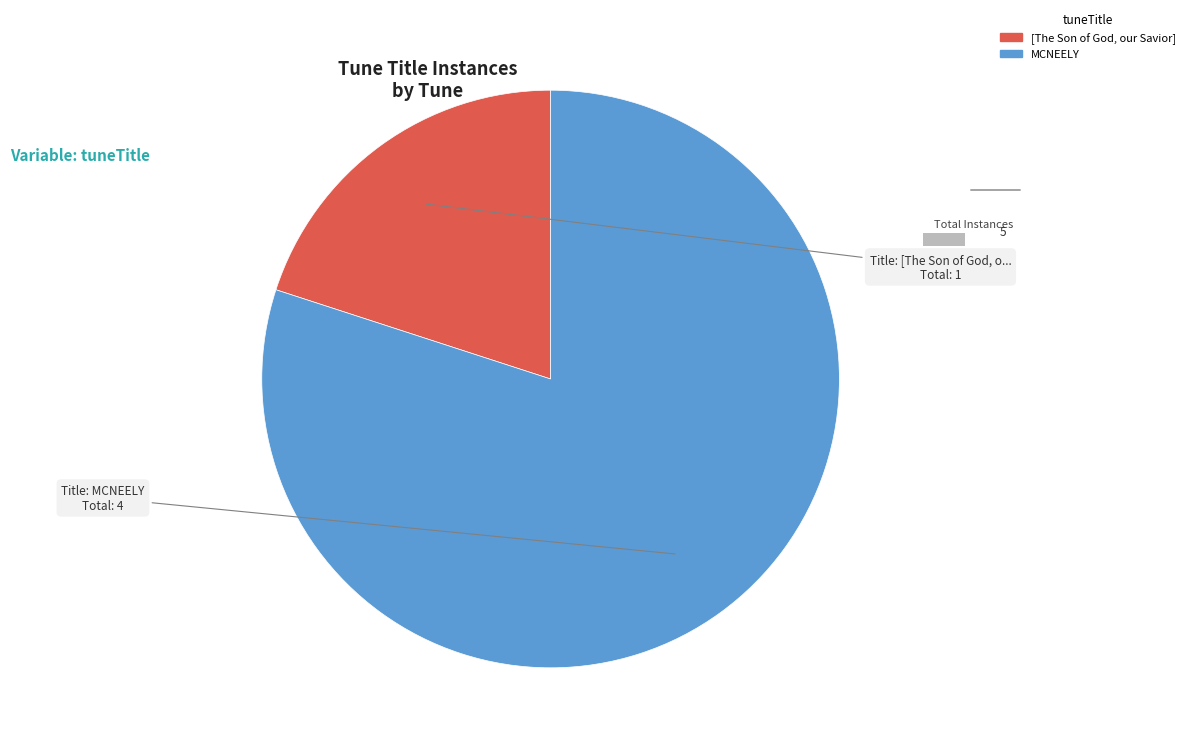

Does any single category account for the majority?

Yes